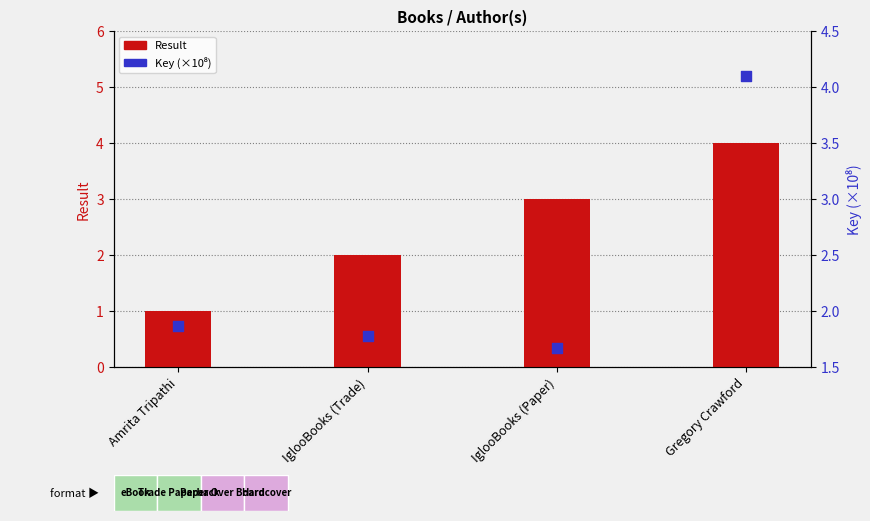

Which series contains the lowest Y value?

Result